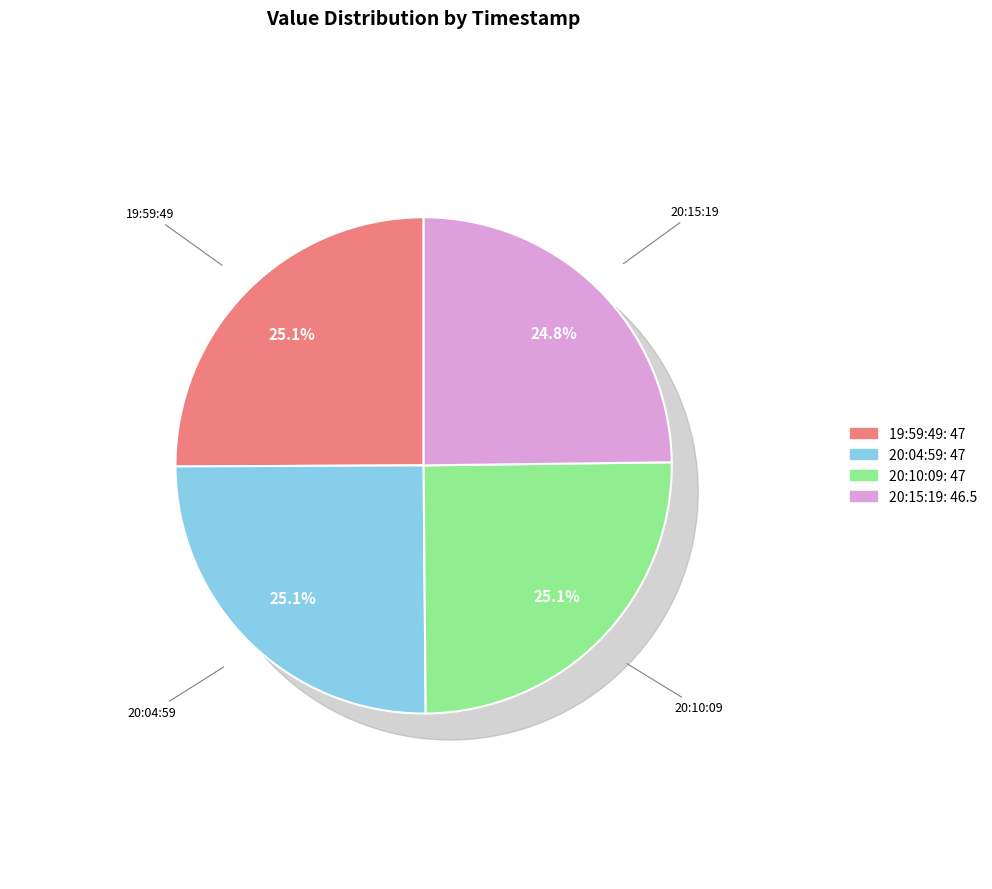

Which slice is the smallest?

2023-01-22T20:15:19.503Z